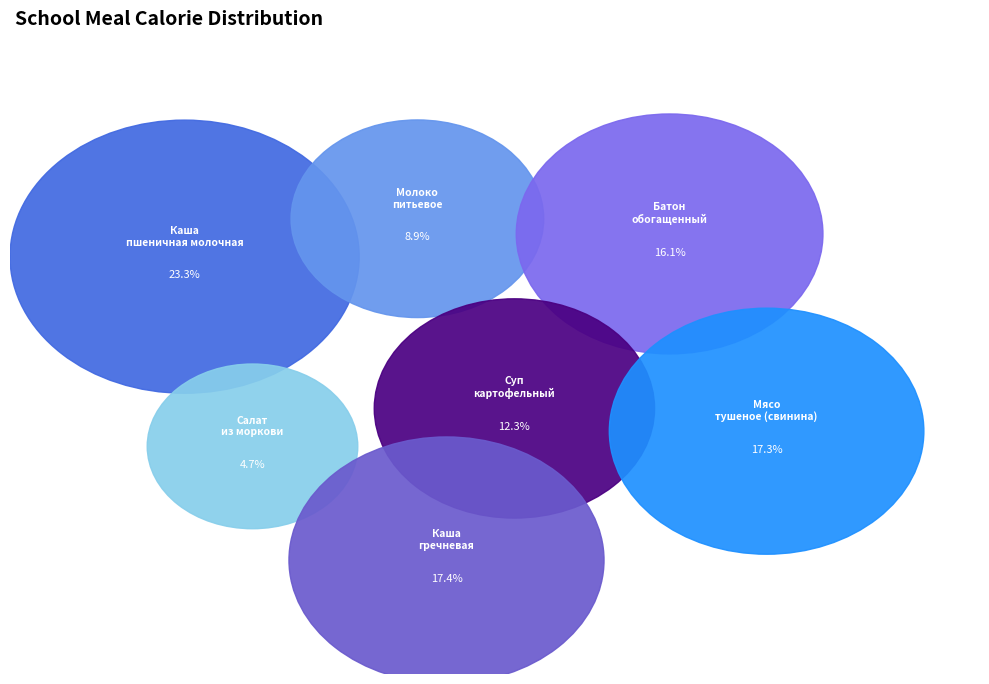

Between Каша гречневая and Батон обогащенный, which is larger?

Каша гречневая